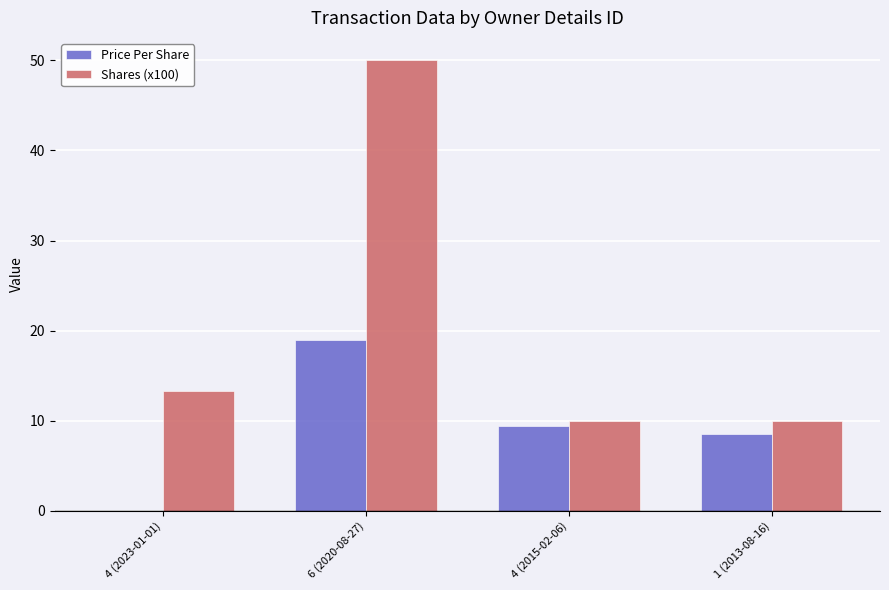

Which series has the largest range (max minus min)?

Shares (x100)